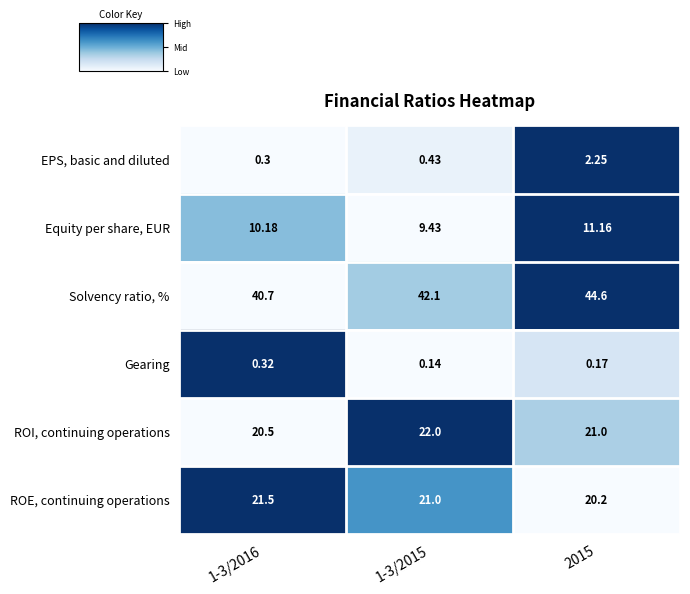

Which series has the largest range (max minus min)?

Solvency ratio, %